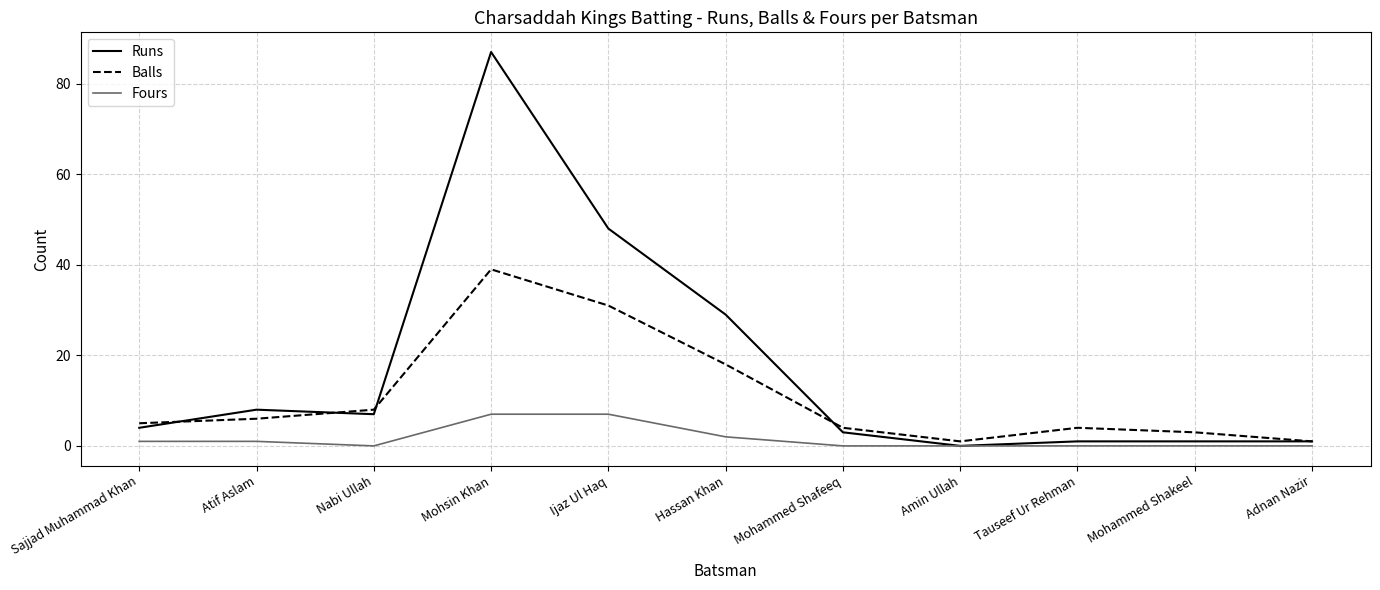

Which series has the largest range (max minus min)?

Runs